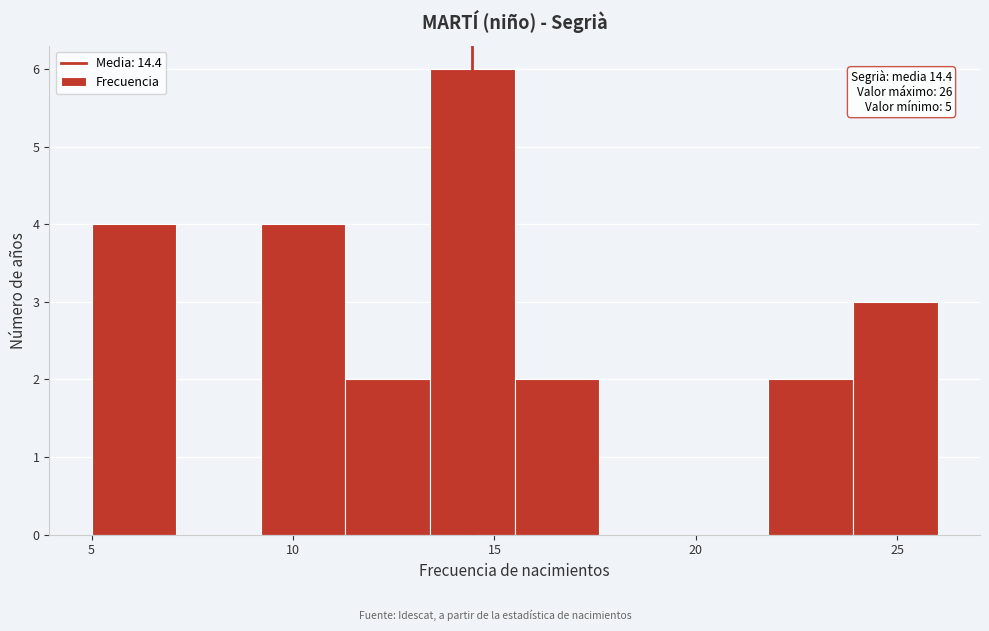

Over which range of the x-axis is the bar tallest?

13.4 to 15.5